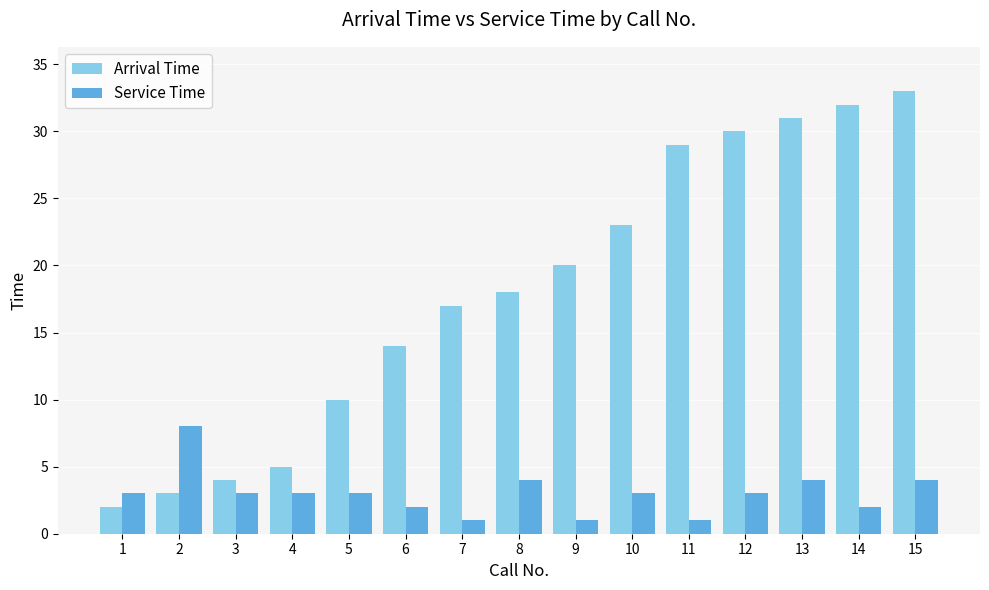

What is the spread (max minus min) of values at 13?

27